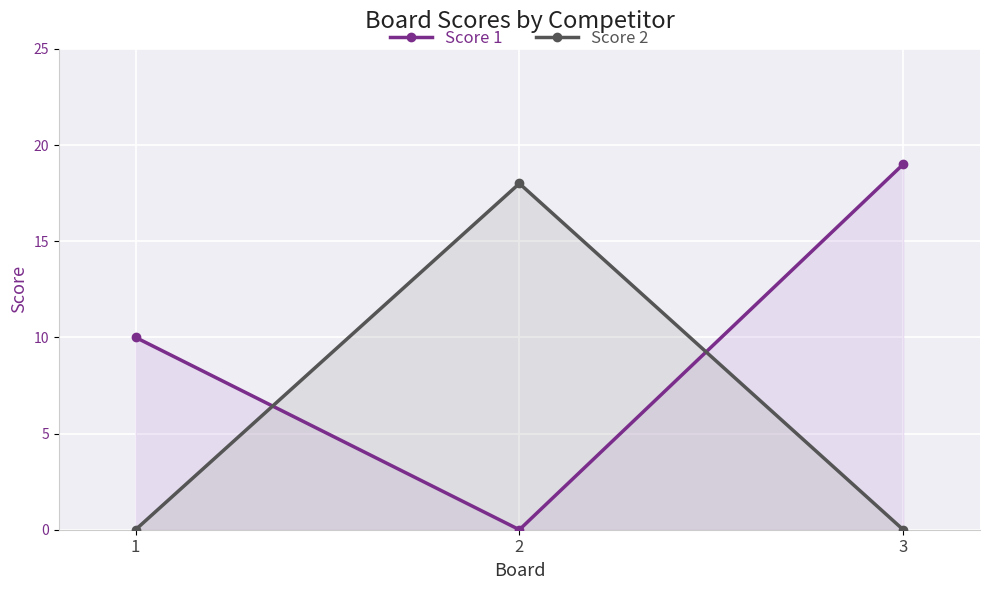

Reading left to right, extract all data points from this chart.

Score 1: 10	0	19
Score 2: 0	18	0